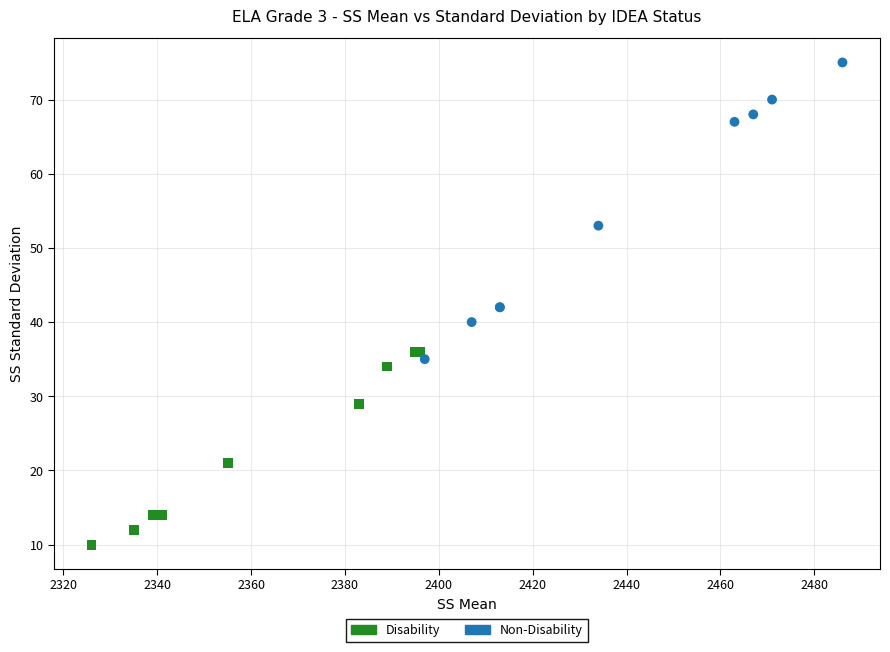

Which series contains the highest Y value?

Non-Disability